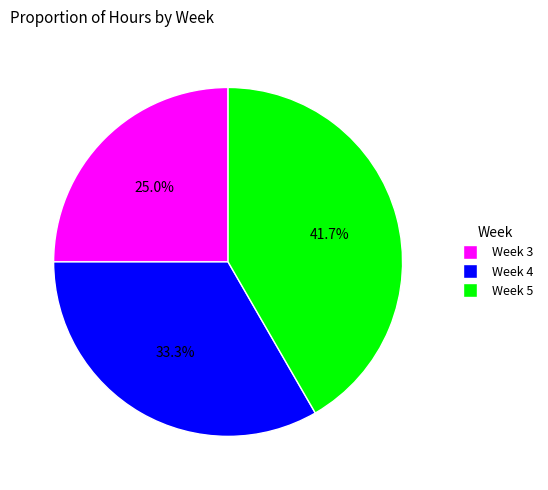

Is Week 4 the majority of the pie?

No